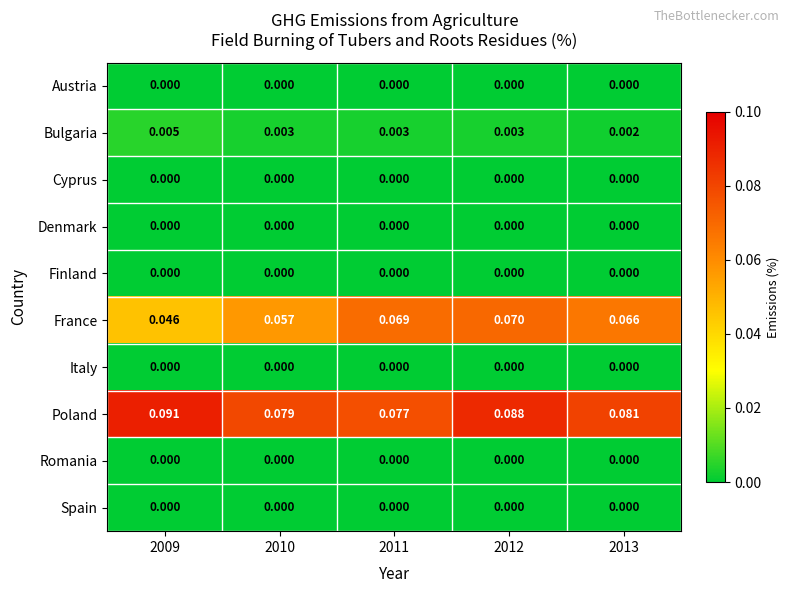

Which series has the largest total across all categories?

Poland